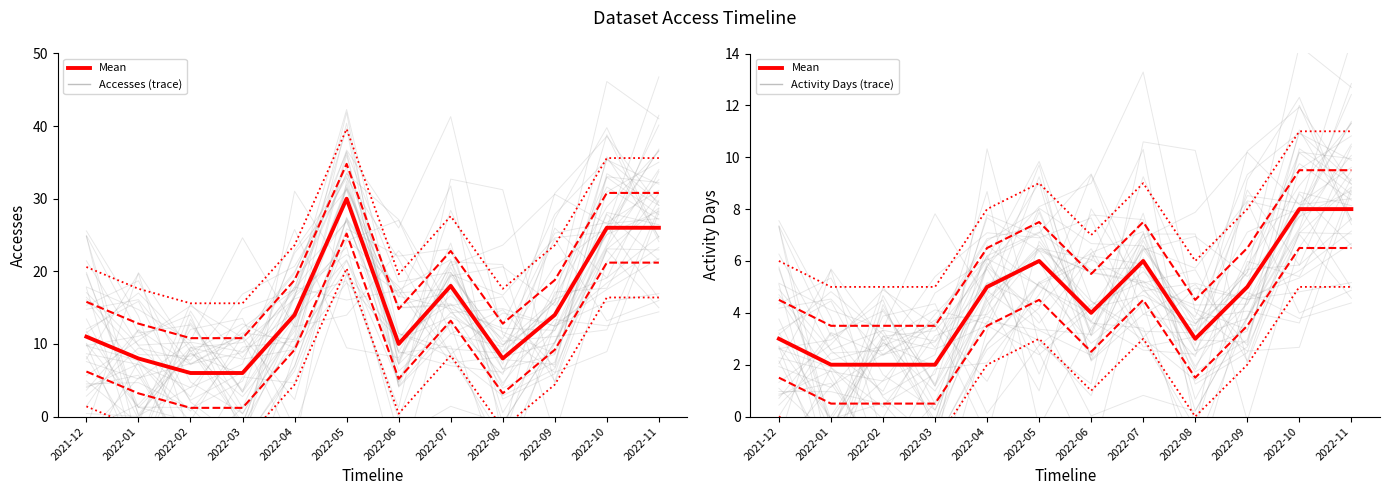

What is the label of the 6th point from the right?

2022-06